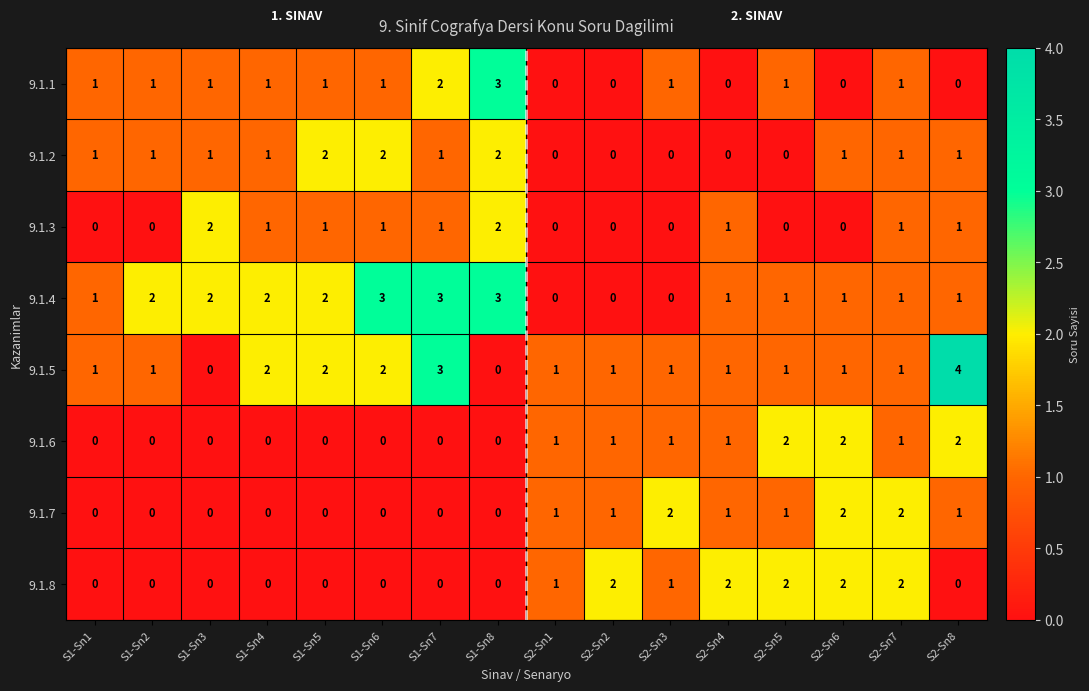

How many data points does each series have?

16